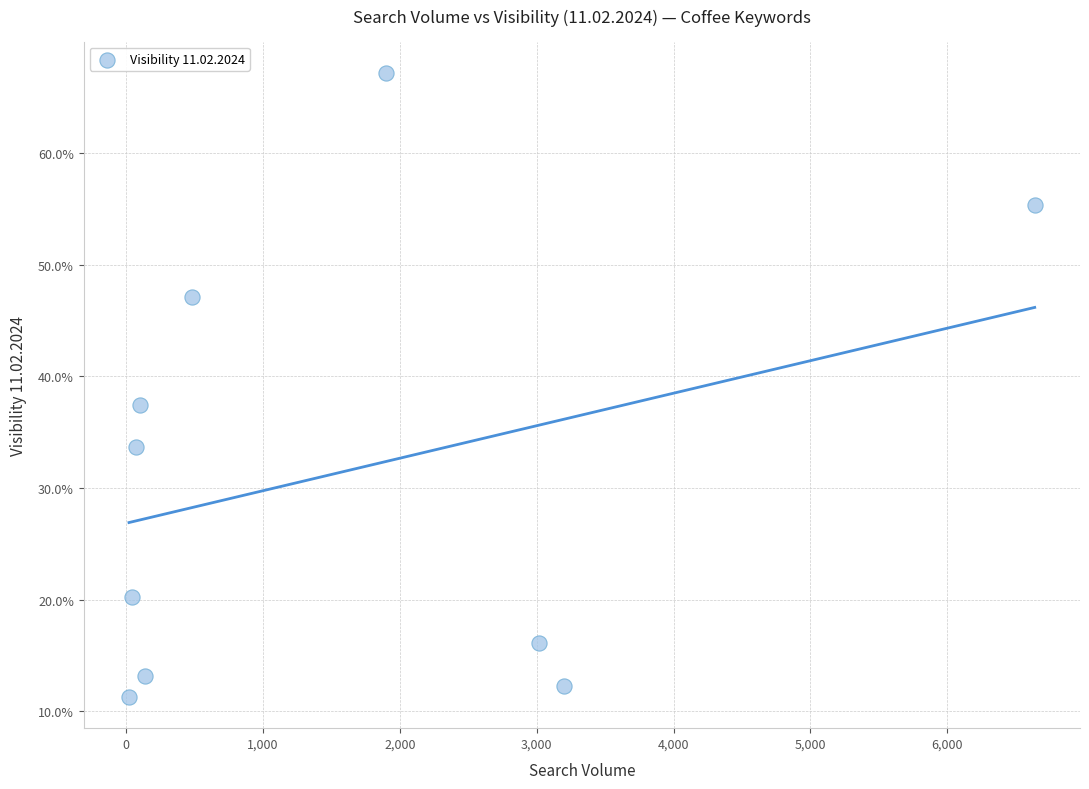

What is the range of X values (max minus min)?

6620.0